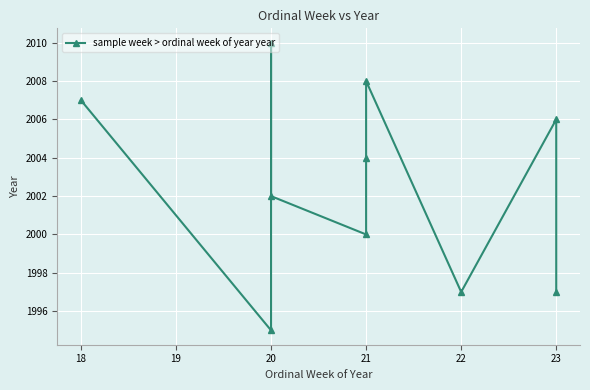

True or false: the data shows 3169 at 23.

False